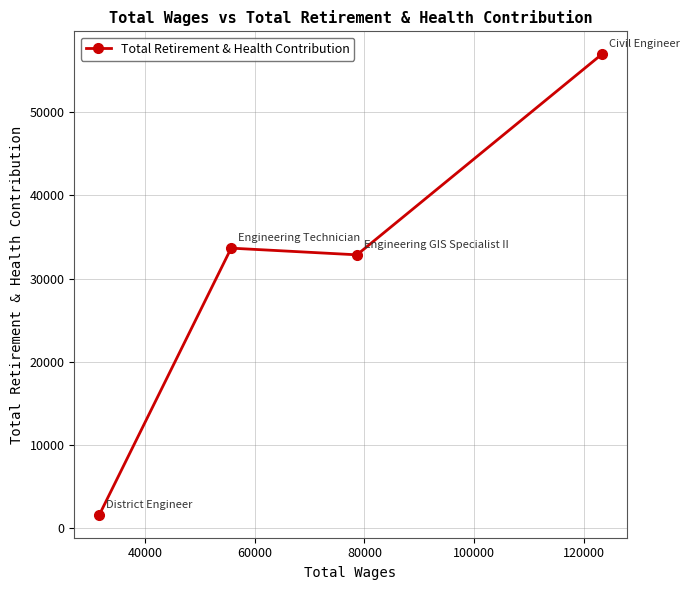

What is the minimum value shown in the chart?

1656